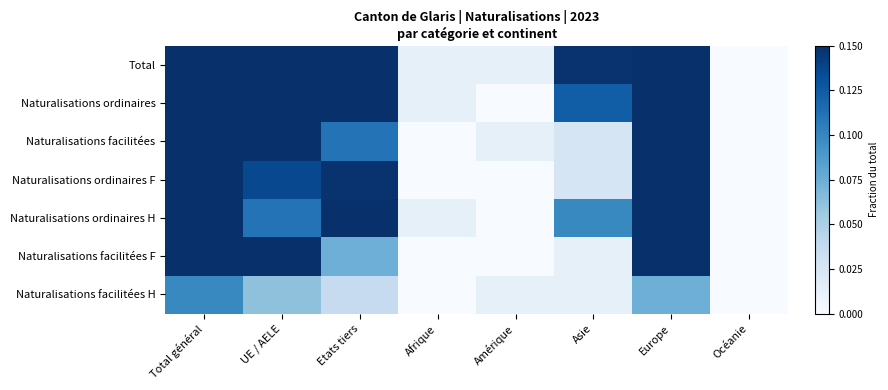

List the series in order of their peak value, lowest first.

Naturalisations facilitées H, Naturalisations facilitées F, Naturalisations ordinaires F, Naturalisations ordinaires H, Naturalisations facilitées, Naturalisations ordinaires, Total